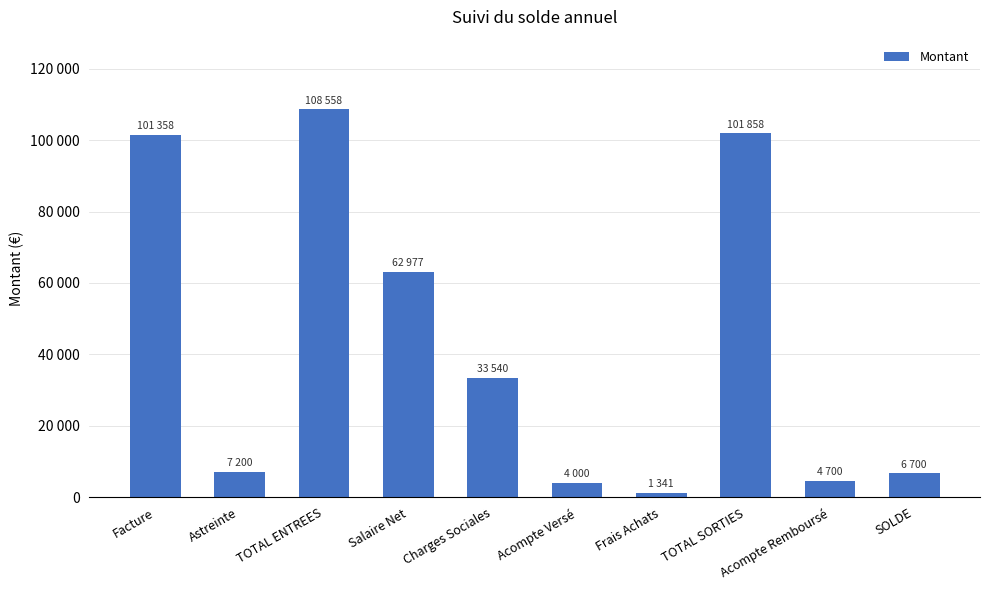

Are the bars horizontal?

No